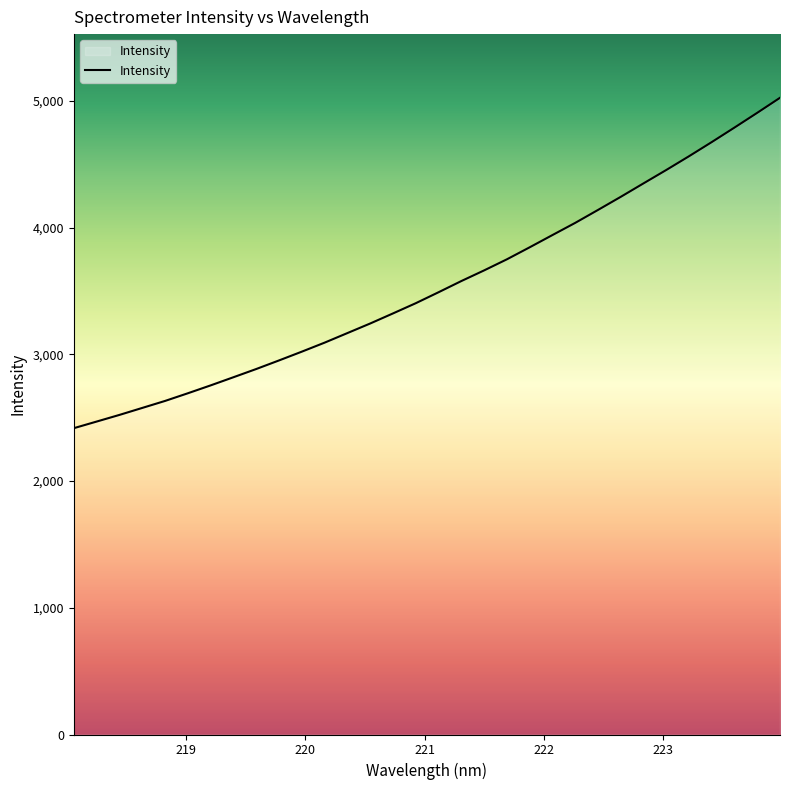

What is the maximum value shown in the chart?

5023.8